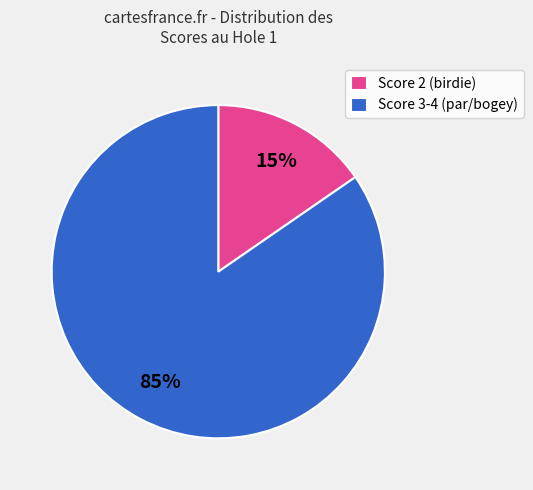

Is the sum of Score 2 (birdie) and Score 3-4 (par/bogey) greater than half?

Yes